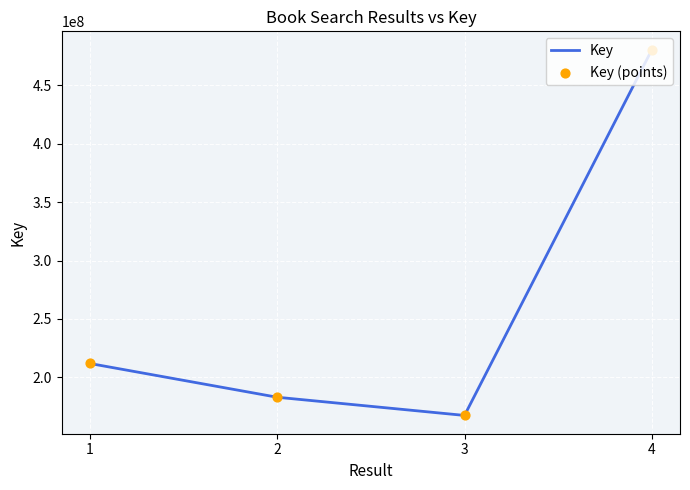

Approximately how many times larger is the value at 3 compared to 4?

0.3